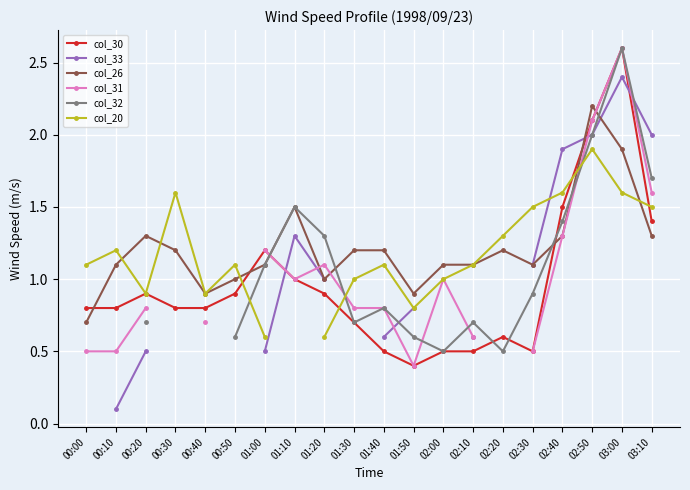

Between 01:10 and 02:50, which series saw the biggest shift?

col_30